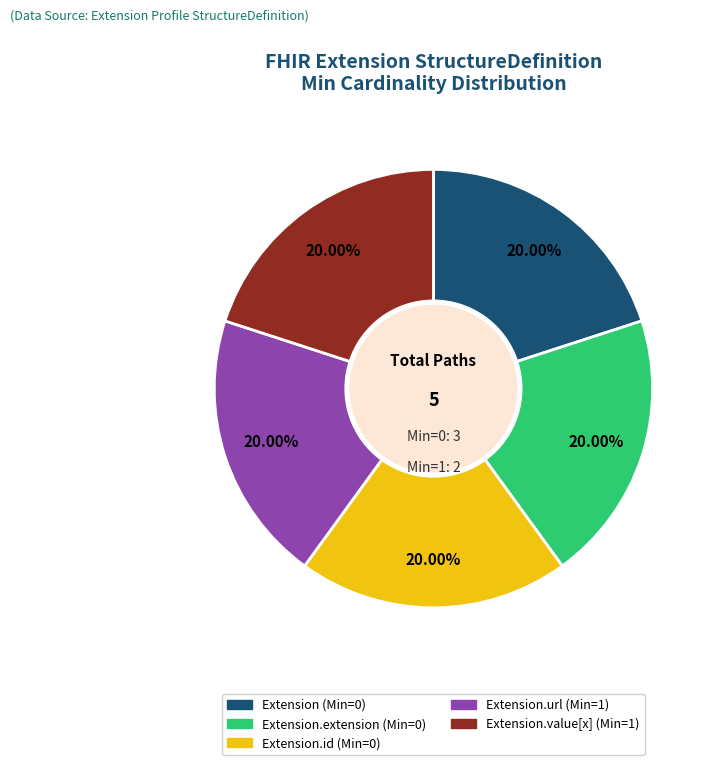

Does any single category account for the majority?

No